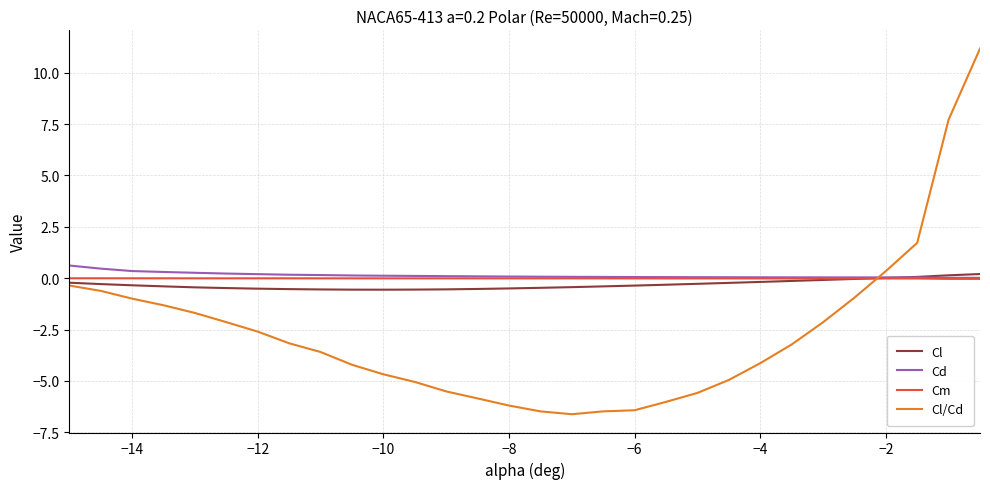

What are all the series names shown in the legend?

Cl, Cd, Cm, Cl/Cd